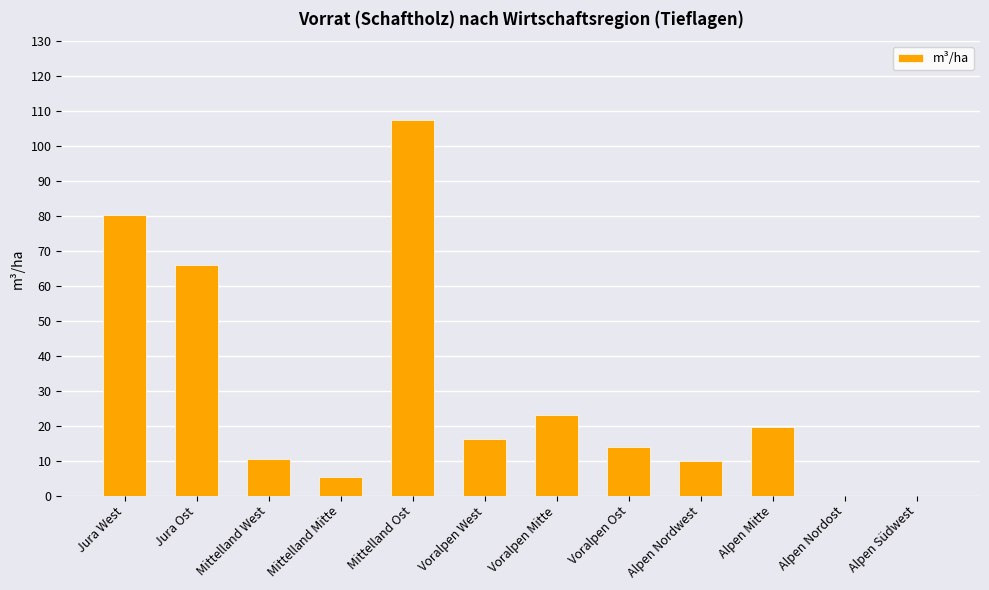

The chart shows a value of 36.2 at Jura Ost. True or false?

False